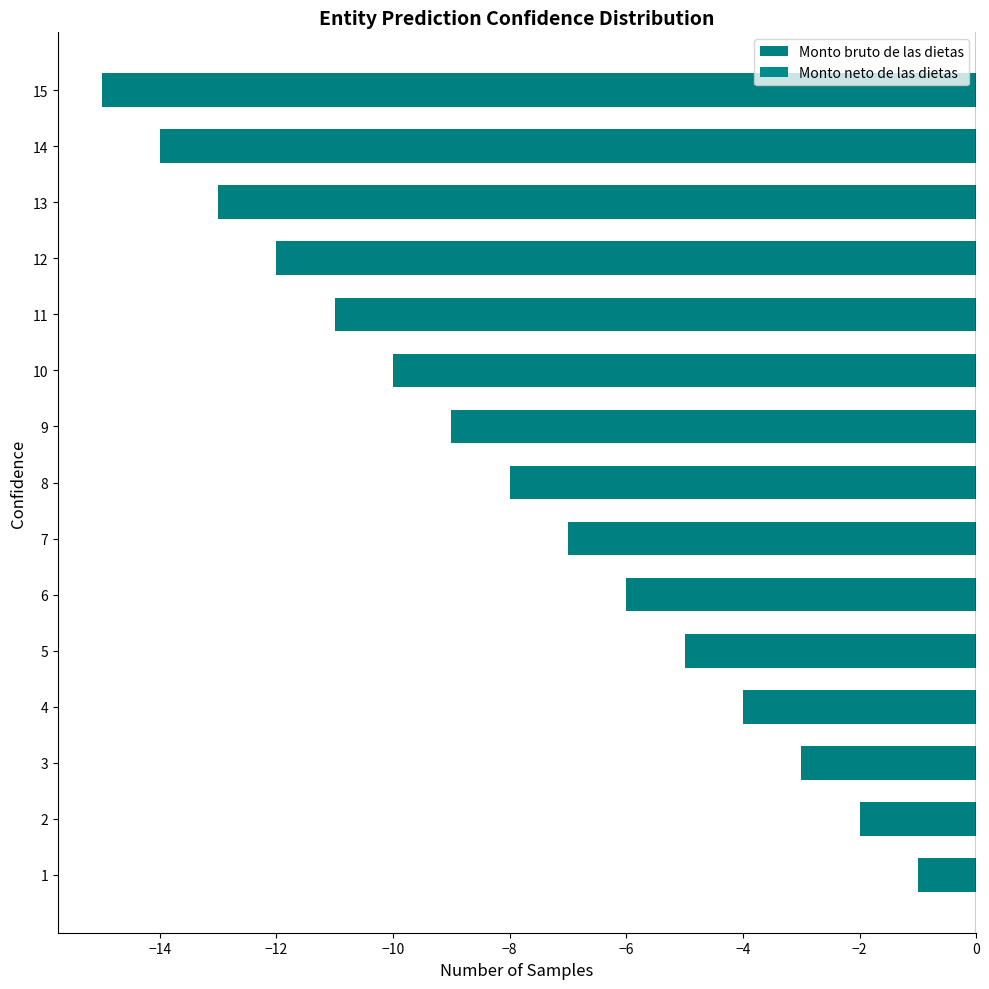

Which label corresponds to the smallest value in the chart?

15